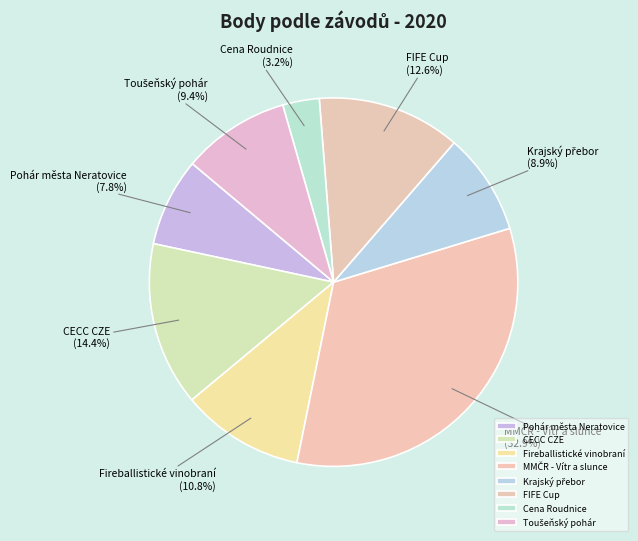

Does any single category account for the majority?

No